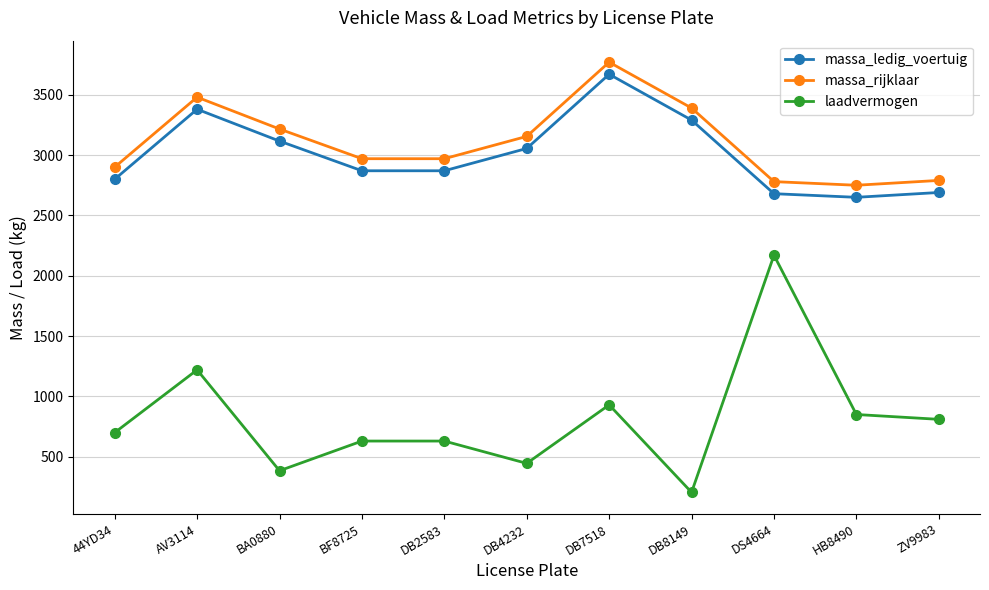

Which category has the highest value in the massa_ledig_voertuig series?

DB7518